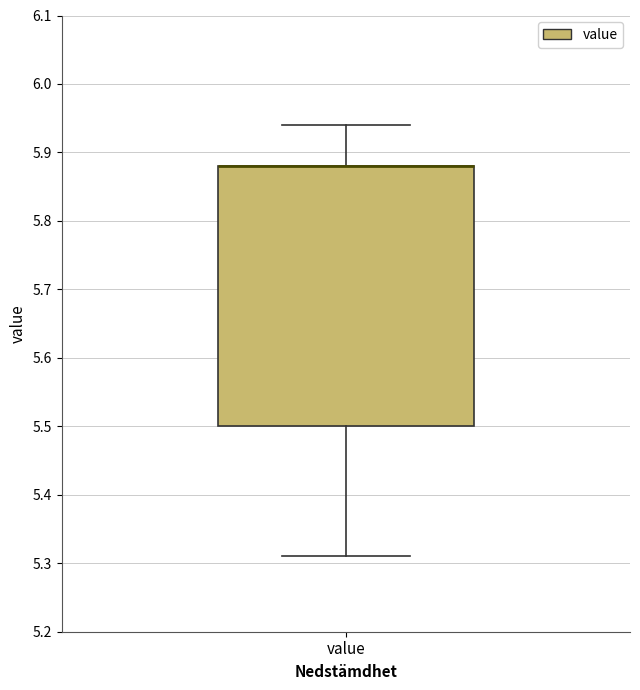

Read this box plot against the y-axis: the position of the median line, the range covered by the box, and the ends of both whiskers. The values are not printed on the chart, so give them approximately, as read against the axis.

median 5.88 (drawn on the box's upper edge), box 5.50 to 5.88, whiskers 5.31 to 5.94